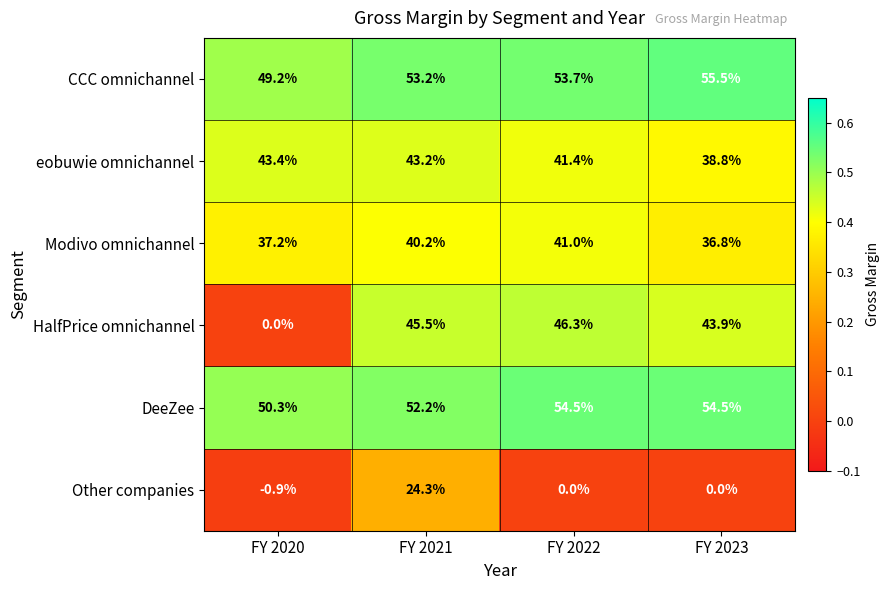

Reading right to left, extract all data points from this chart.

CCC omnichannel: 55.5	53.7	53.2	49.2
eobuwie omnichannel: 38.8	41.4	43.2	43.4
Modivo omnichannel: 36.8	41.0	40.2	37.2
HalfPrice omnichannel: 43.9	46.3	45.5	0.0
DeeZee: 54.5	54.5	52.2	50.3
Other companies: 0.0	0.0	24.3	-0.9